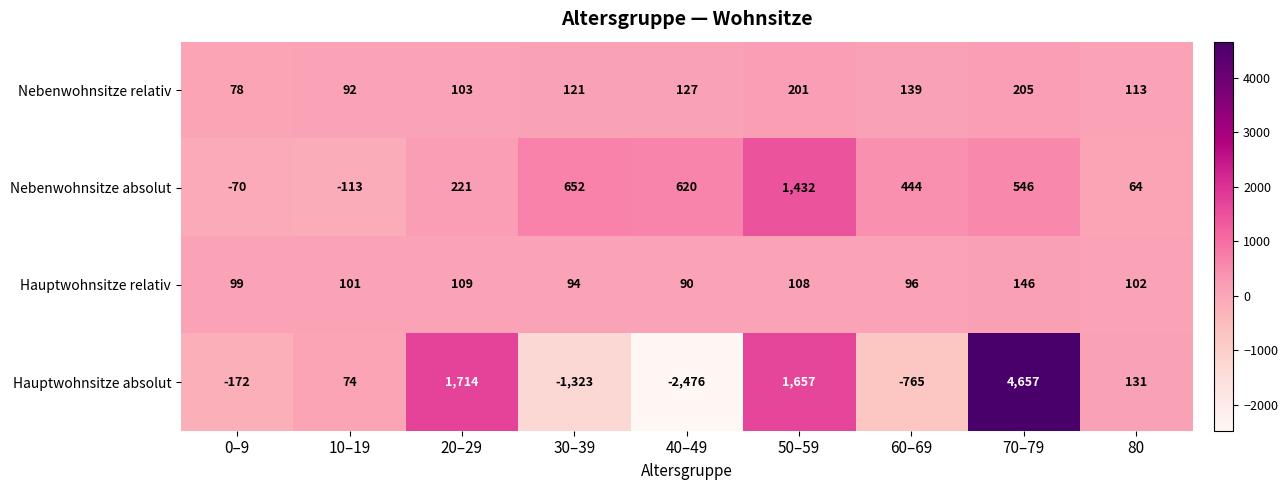

Which series has the largest total across all categories?

Nebenwohnsitze absolut